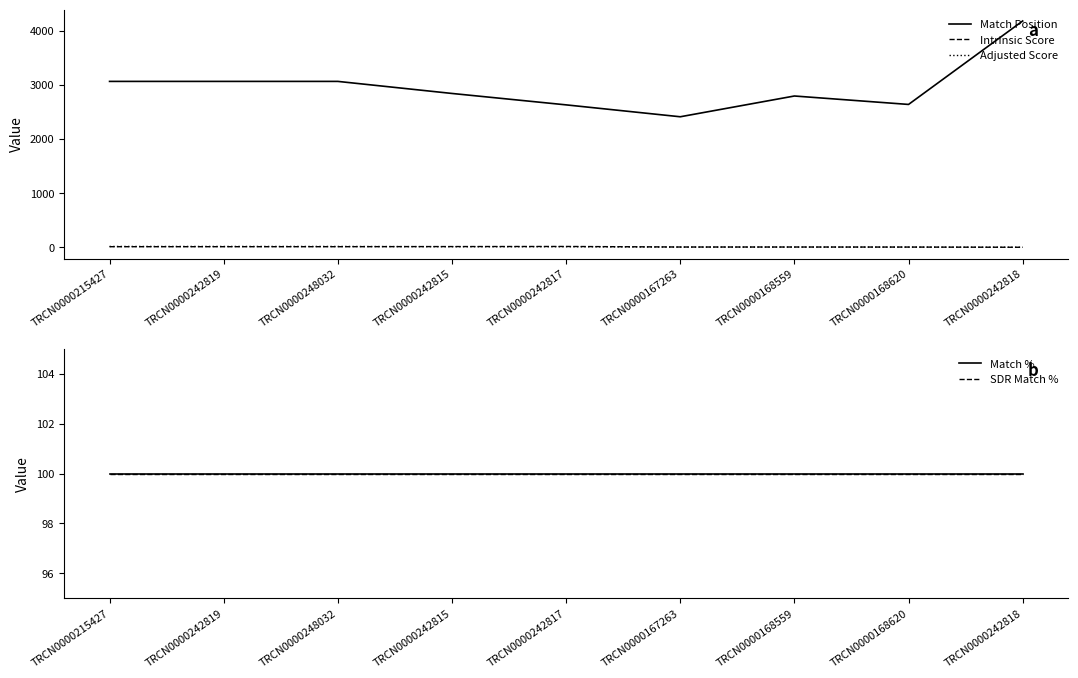

Which series has the largest total across all categories?

Match Position